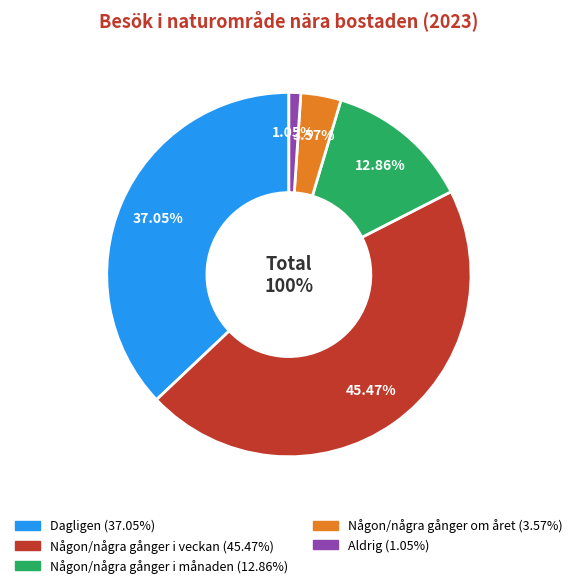

Which has a higher value, Någon/några gånger i månaden or Någon/några gånger i veckan?

Någon/några gånger i veckan